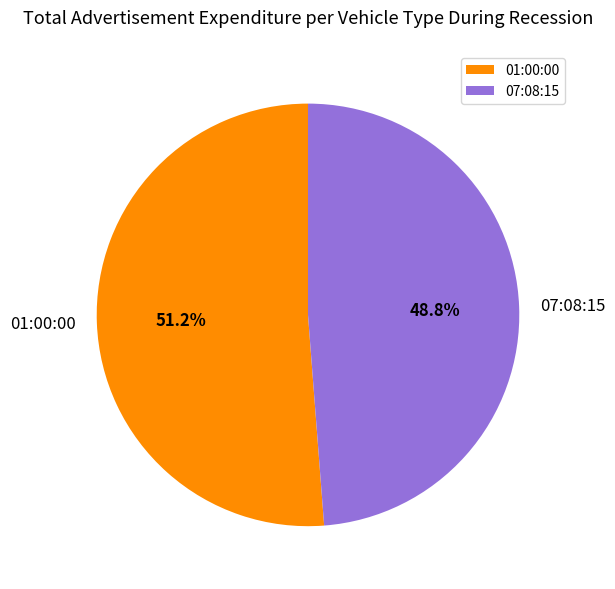

Is there any slice that represents more than half of the pie?

Yes